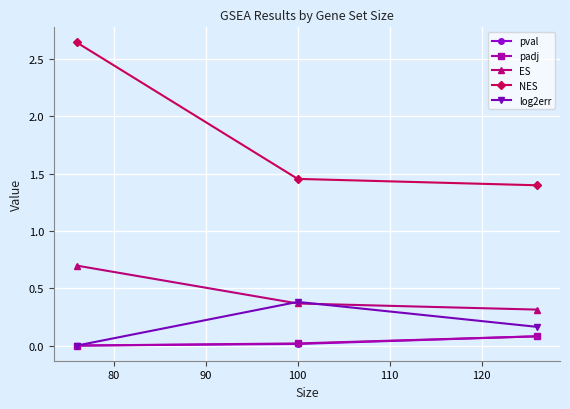

Which series has the largest total across all categories?

NES